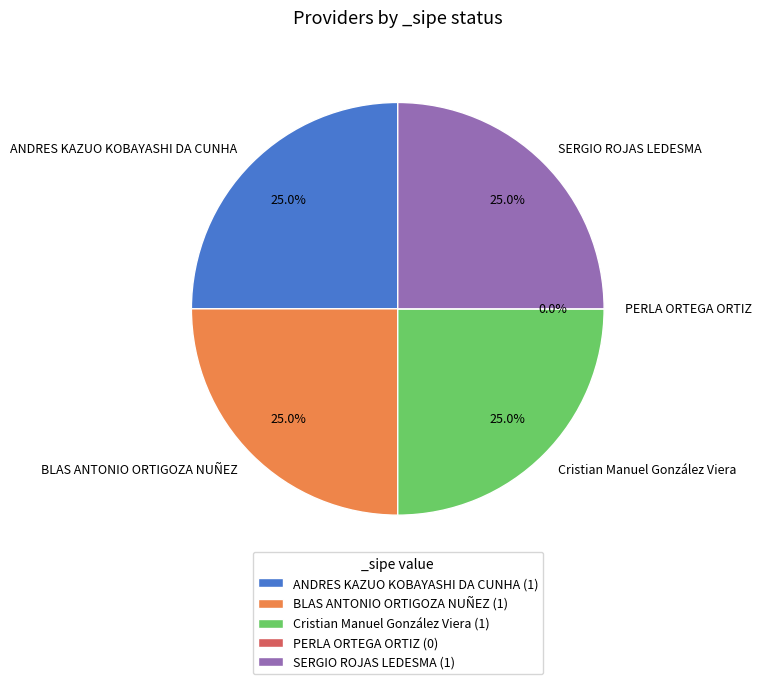

What is the total percentage of BLAS ANTONIO ORTIGOZA NUÑEZ and Cristian Manuel González Viera?

50.0%